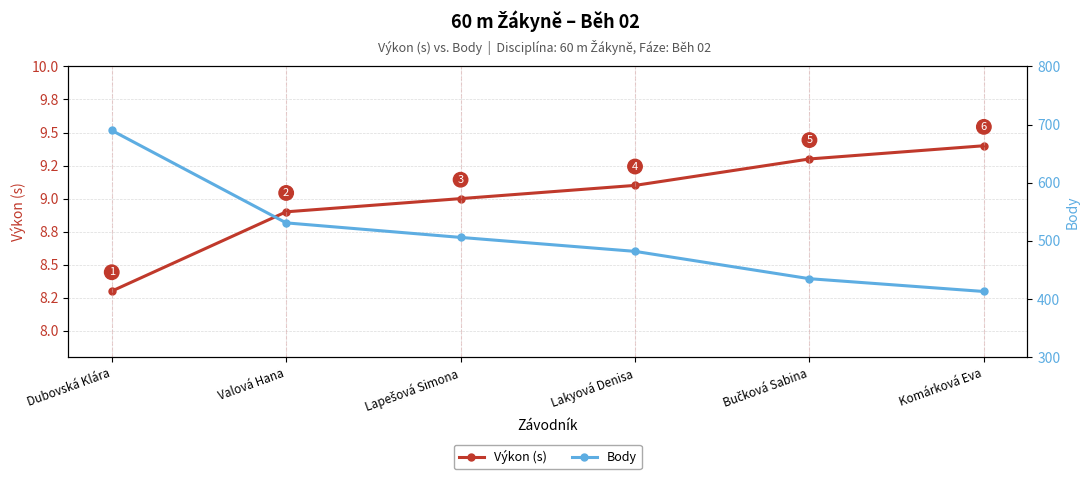

Rank the series at Dubovská Klára from highest to lowest value.

Body, Výkon (s)